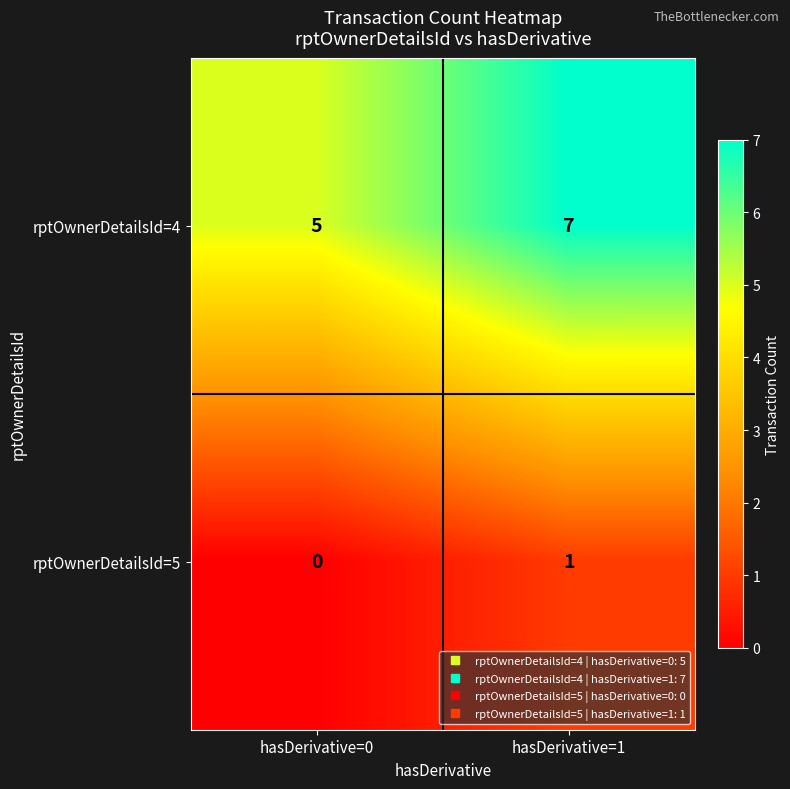

How many data points does each series have?

2